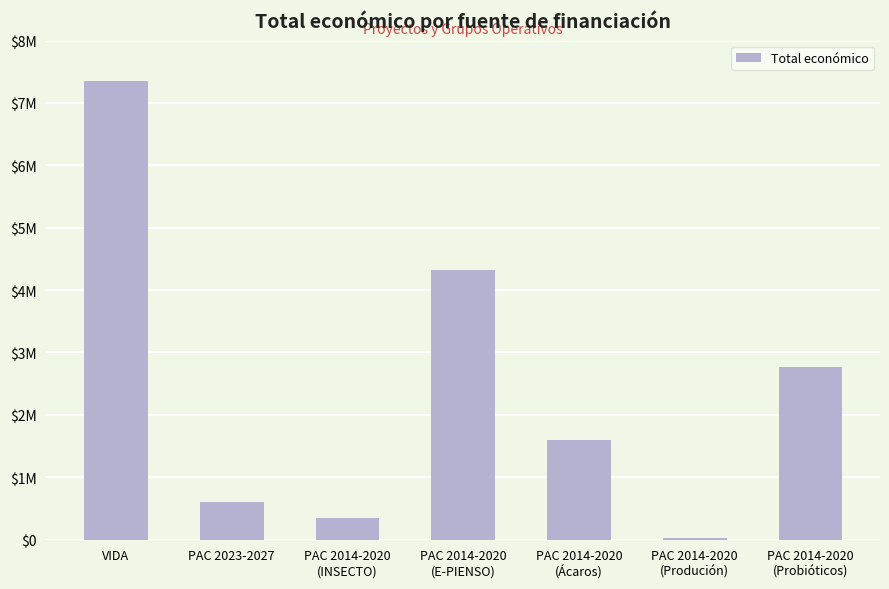

Rank the categories by value from lowest to highest.

PAC 2014-2020
(Produción), PAC 2014-2020
(INSECTO), PAC 2023-2027, PAC 2014-2020
(Ácaros), PAC 2014-2020
(Probióticos), PAC 2014-2020
(E-PIENSO), VIDA